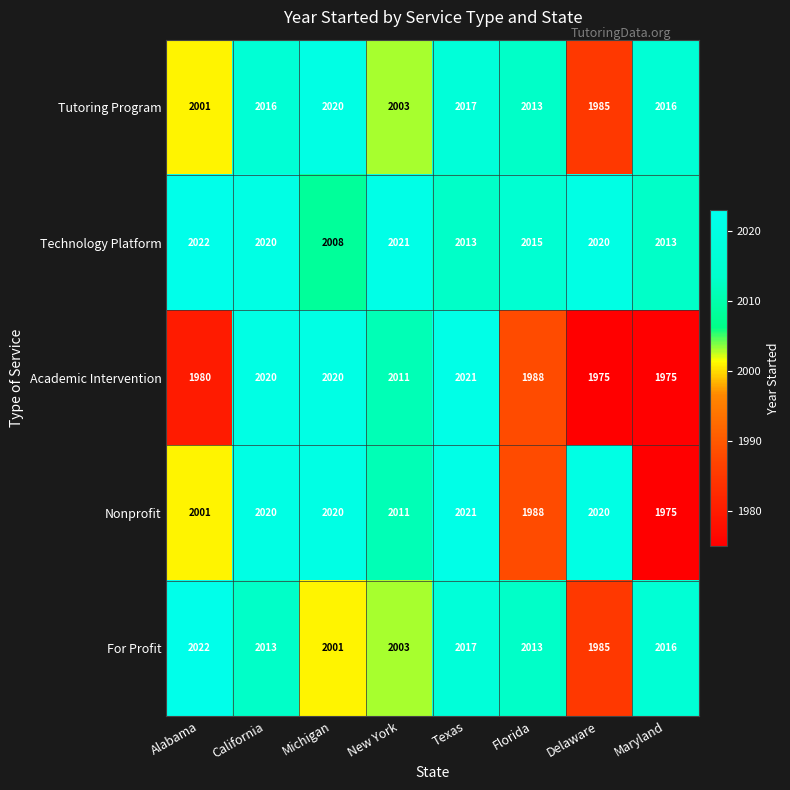

What is the minimum value shown in the chart?

1975